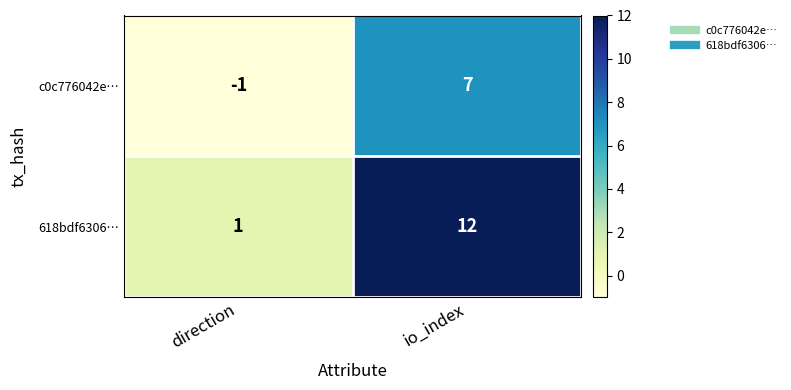

Rank the series by their average value, from lowest to highest.

c0c776042e…, 618bdf6306…